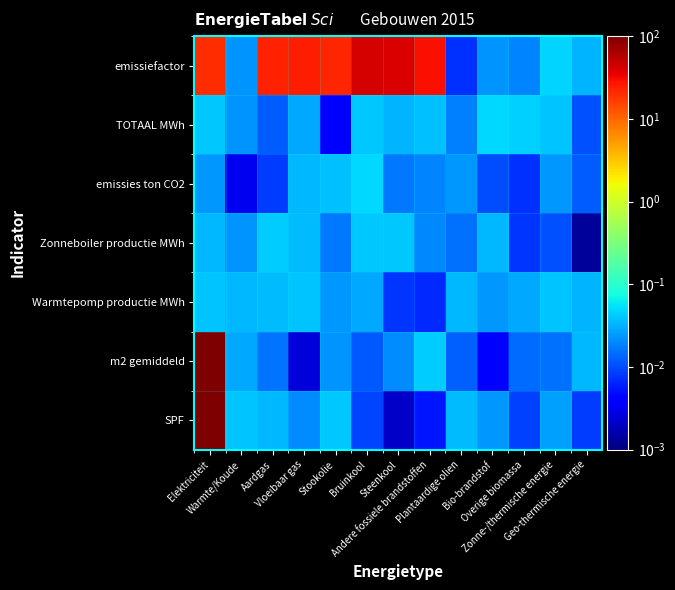

What is the total value across all series at Stookolie?

22.5